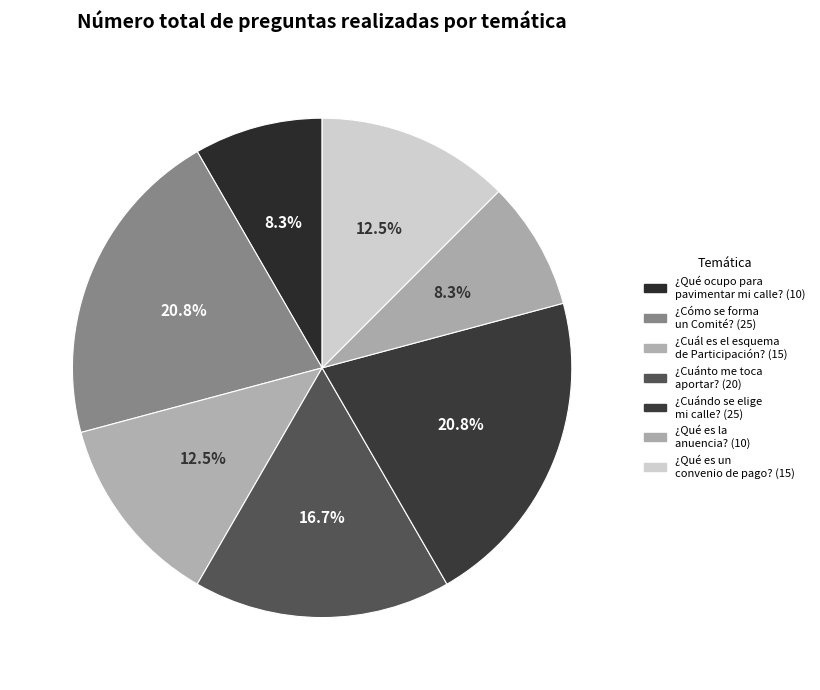

How many segments does this pie chart have?

7